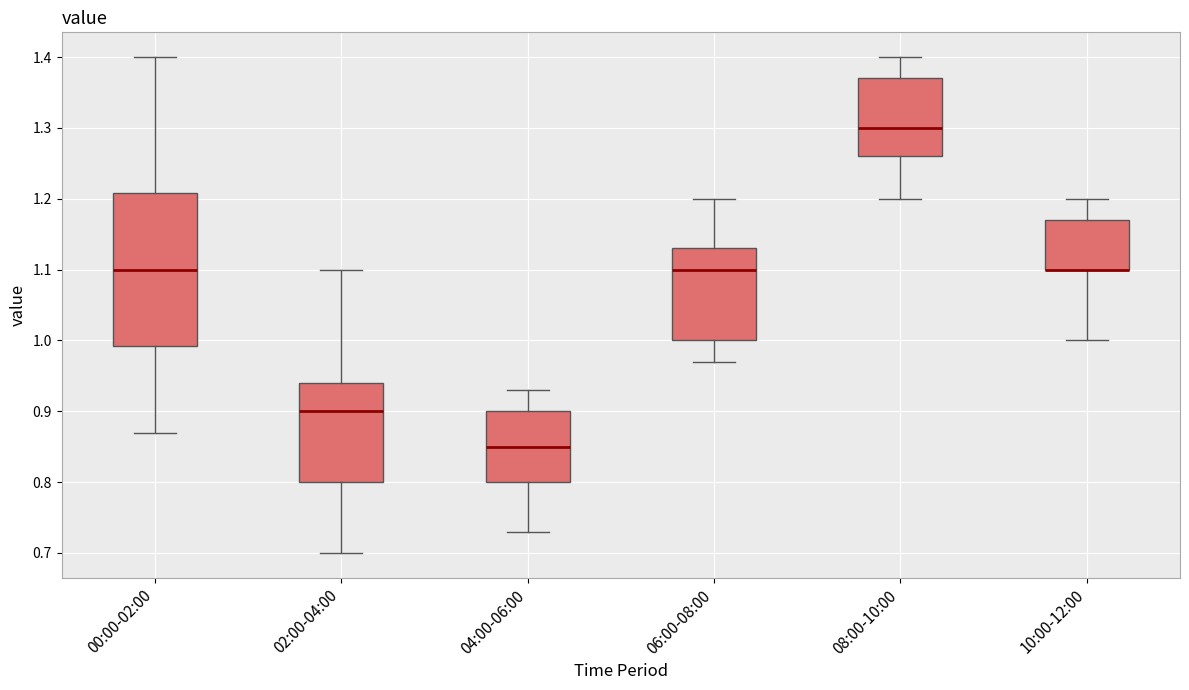

Where does the upper whisker of the box for 06:00-08:00 end on the y-axis? The values are not printed on the chart, so give them approximately, as read against the axis.

1.20